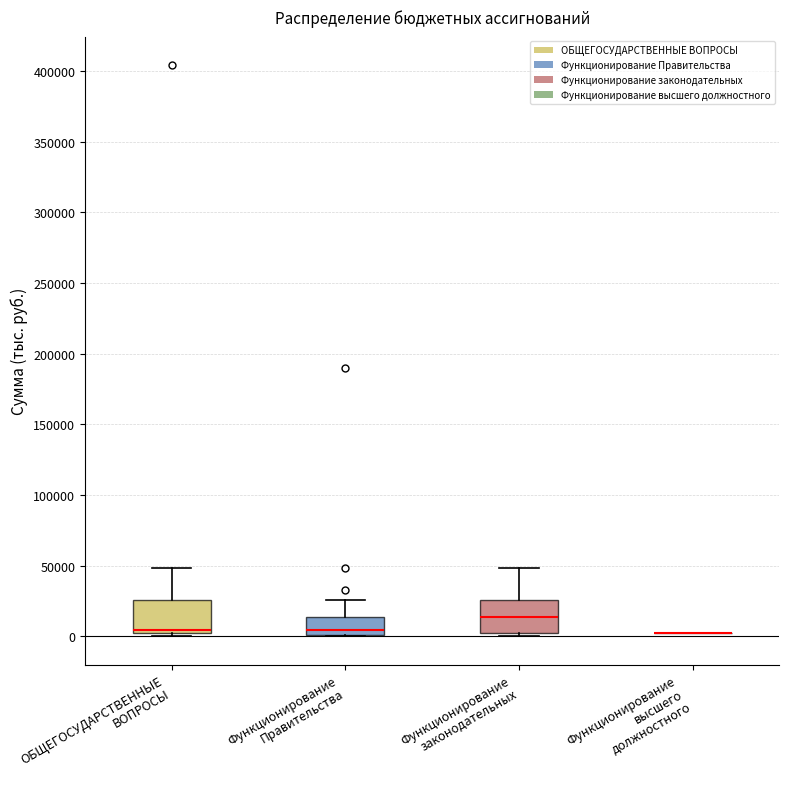

Reading left to right, read every box against the y-axis: the position of its median line, the range the box covers, and the ends of its whiskers. The values are not printed on the chart, so give them approximately, as read against the axis.

ОБЩЕГОСУДАРСТВЕННЫЕ ВОПРОСЫ: median 5000, box 0 to 25000, whiskers 0 (just below the box's lower edge) to 50000
Функционирование Правительства: median 5000, box 0 to 15000, whiskers 0 to 25000
Функционирование законодательных: median 15000, box 0 to 25000, whiskers 0 (just below the box's lower edge) to 50000
Функционирование высшего должностного: box collapsed to a line at 0, whiskers 0 to 0